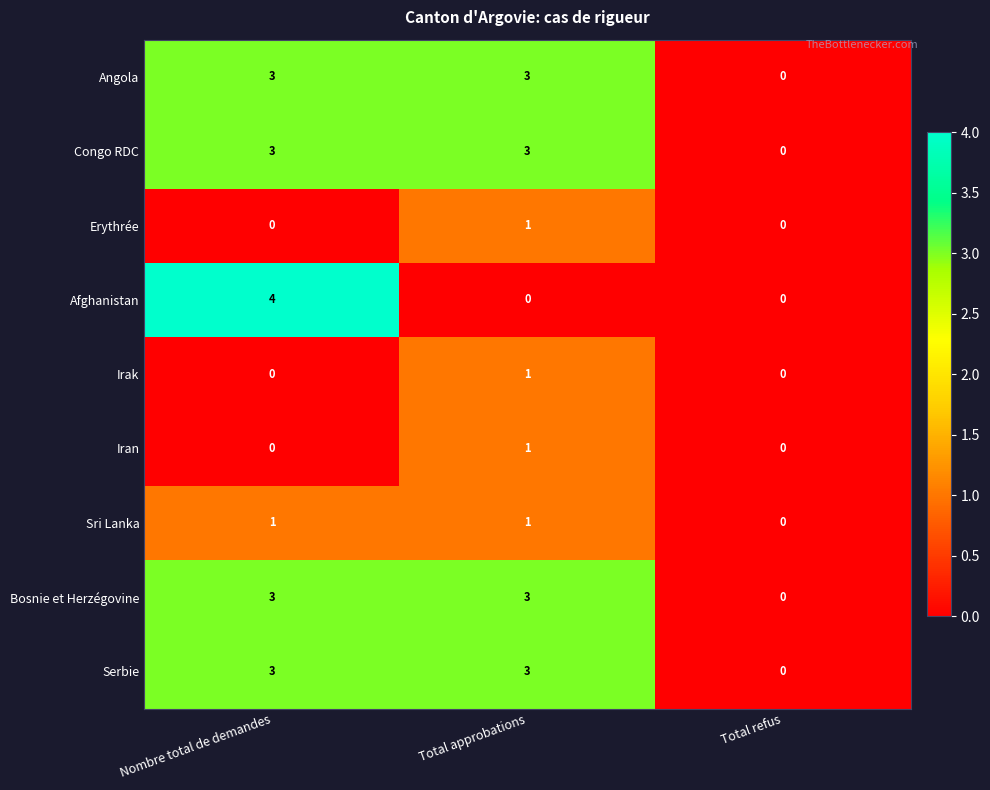

What is the sum of the Bosnie et Herzégovine values at Total refus and Nombre total de demandes?

3